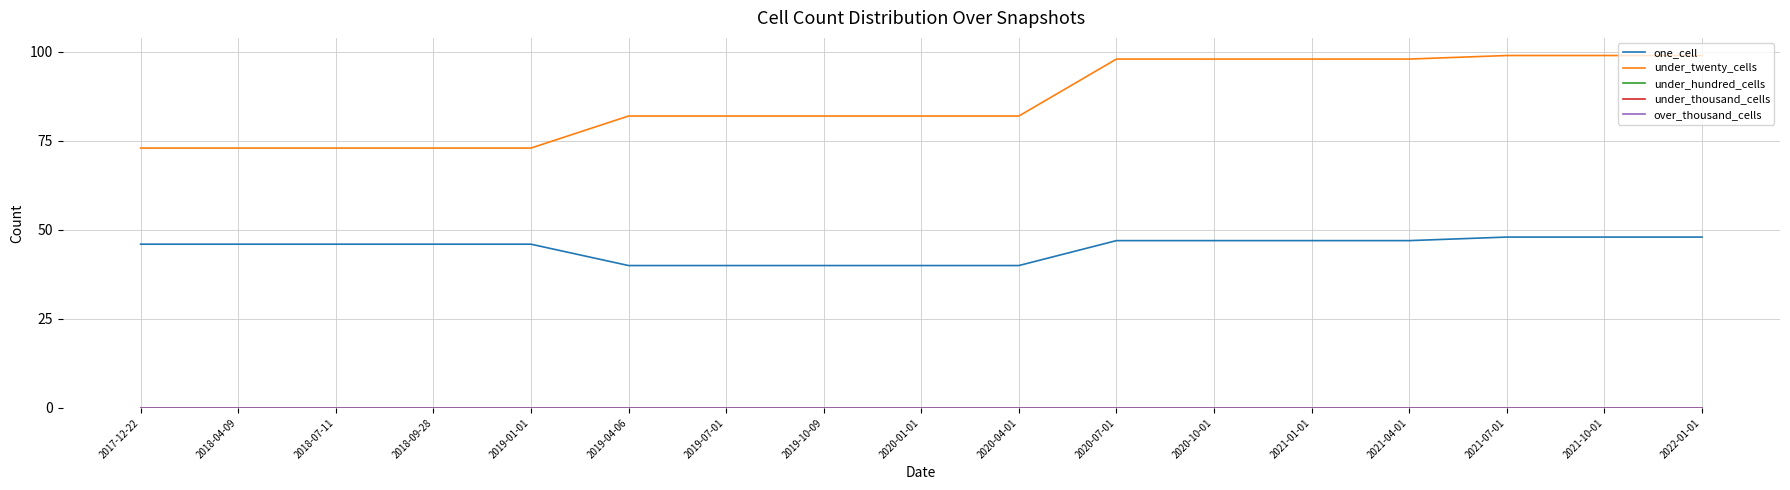

Is this an area chart (filled region under the line)?

No